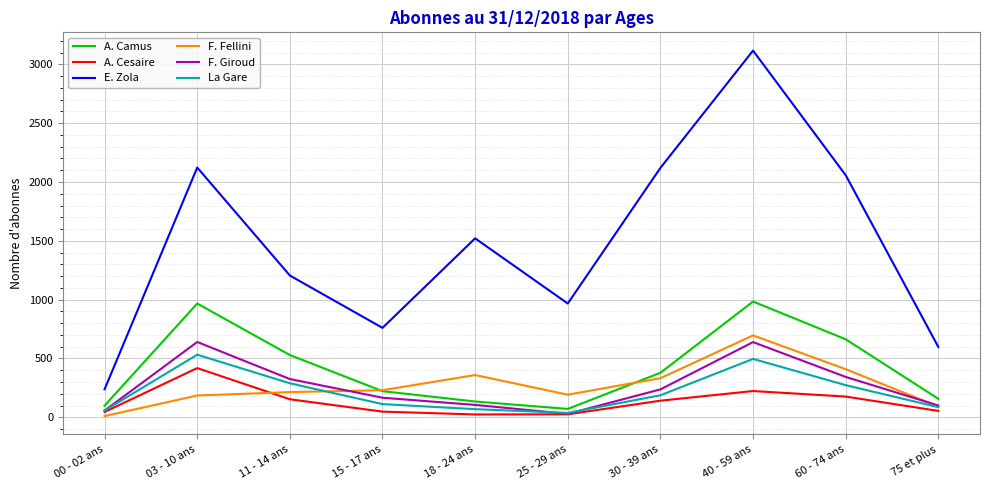

Does the chart display data point markers on the line(s)?

No